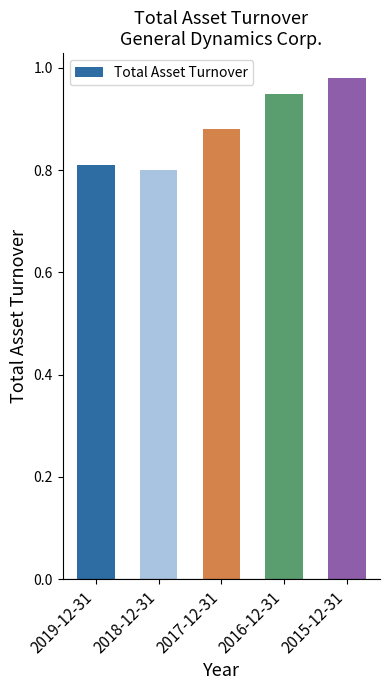

How many data points does each series have?

5